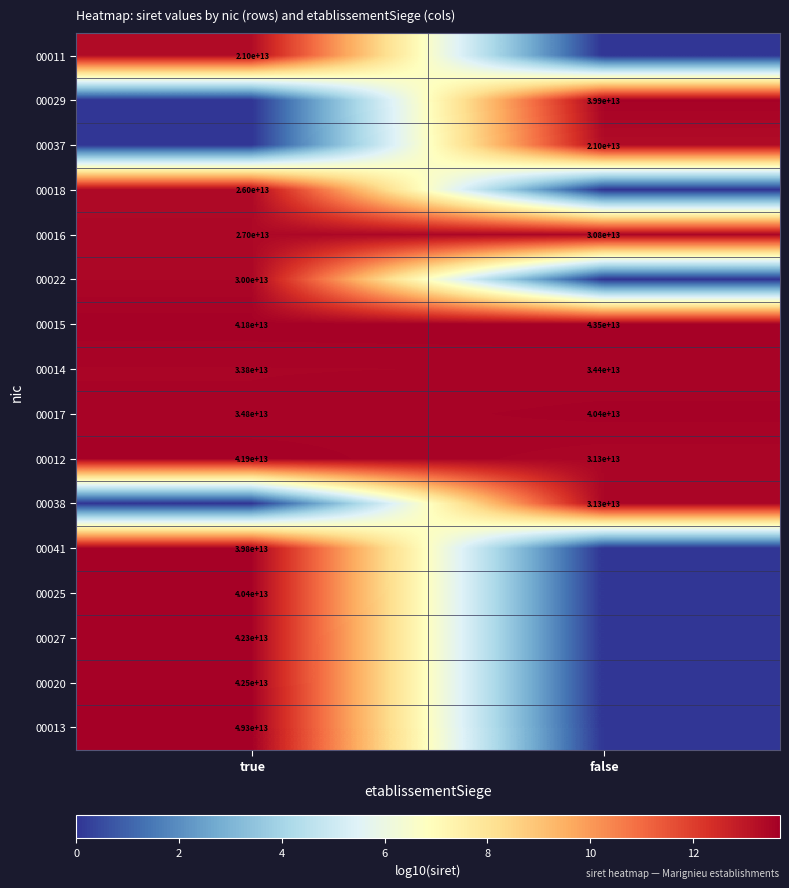

List the labels in order of 00012 value, largest first.

true, false